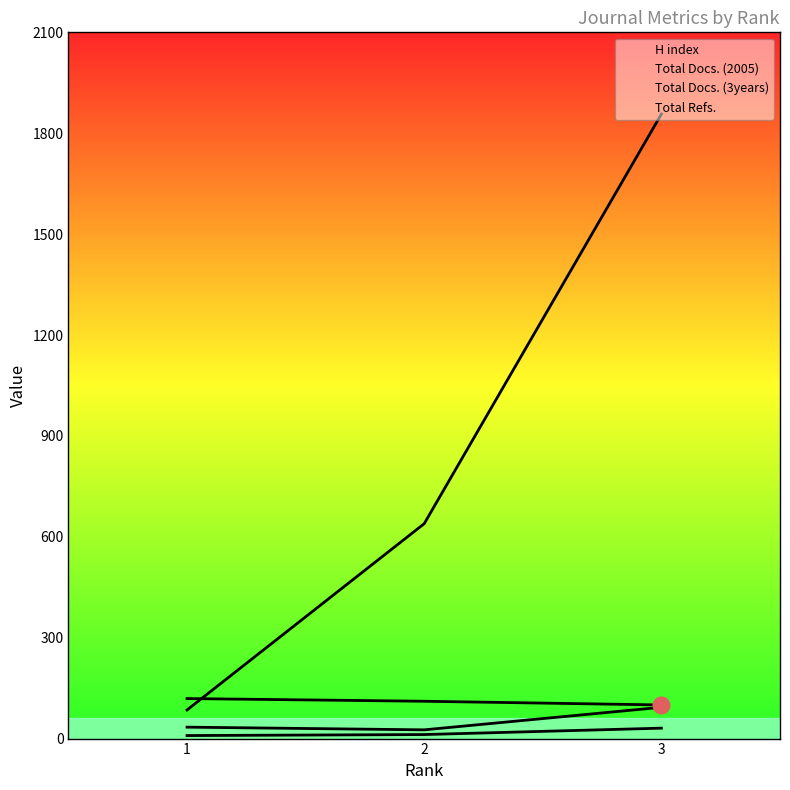

The Total Docs. (3years) series shows 26 at 2. True or false?

True